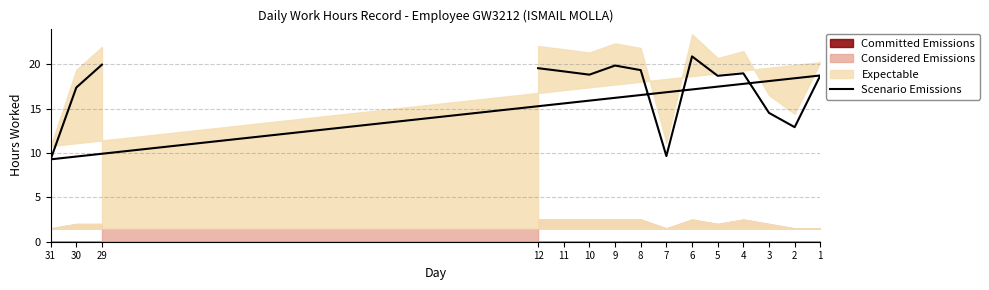

Between 4 and 2, which is larger?

4